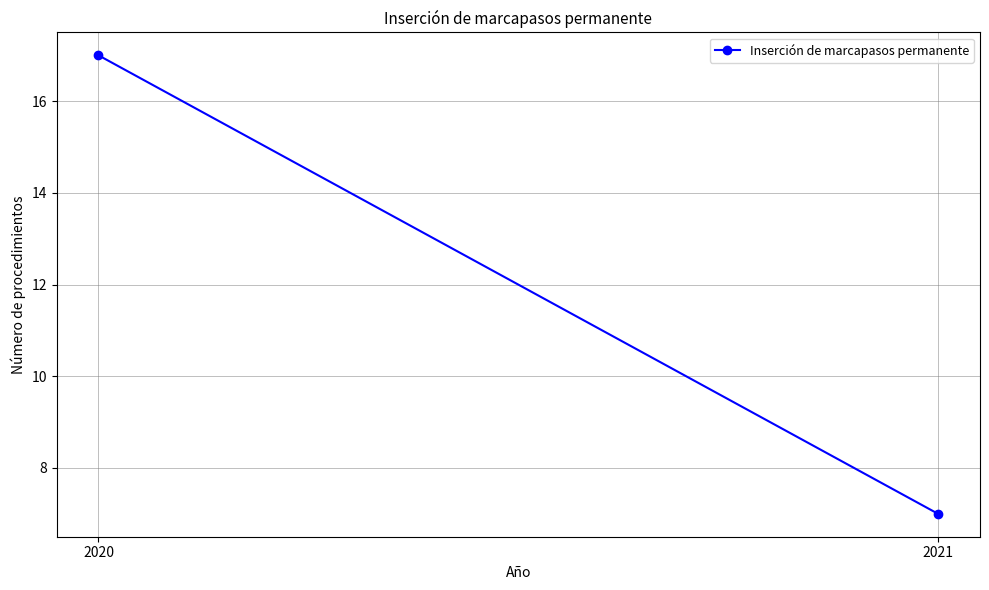

True or false: the data shows 11 at 2021.

False